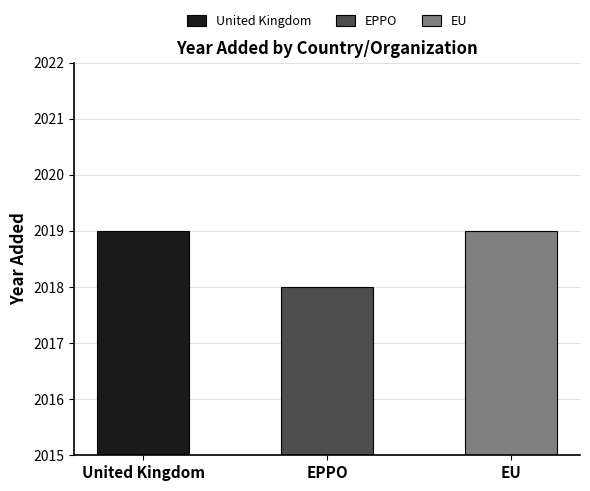

Reading left to right, list all the values displayed in this chart.

2019	2018	2019